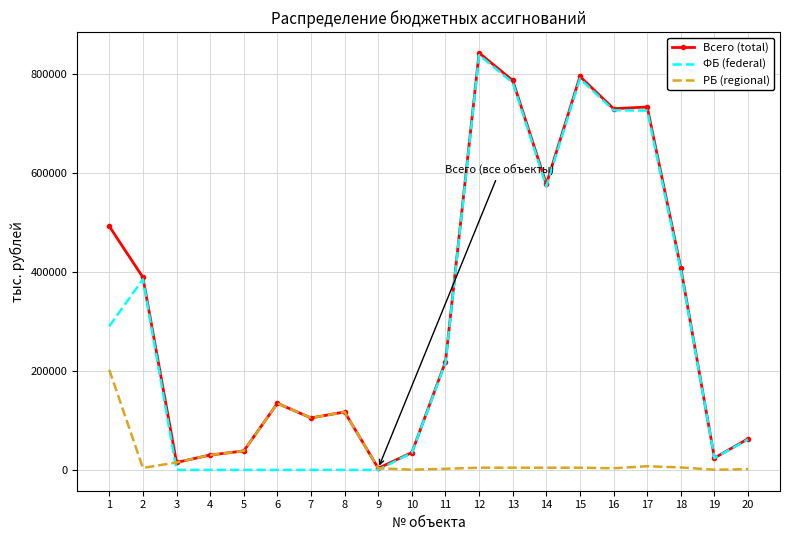

The value of ФБ (federal) at 17 is 1288723.8. True or false?

False